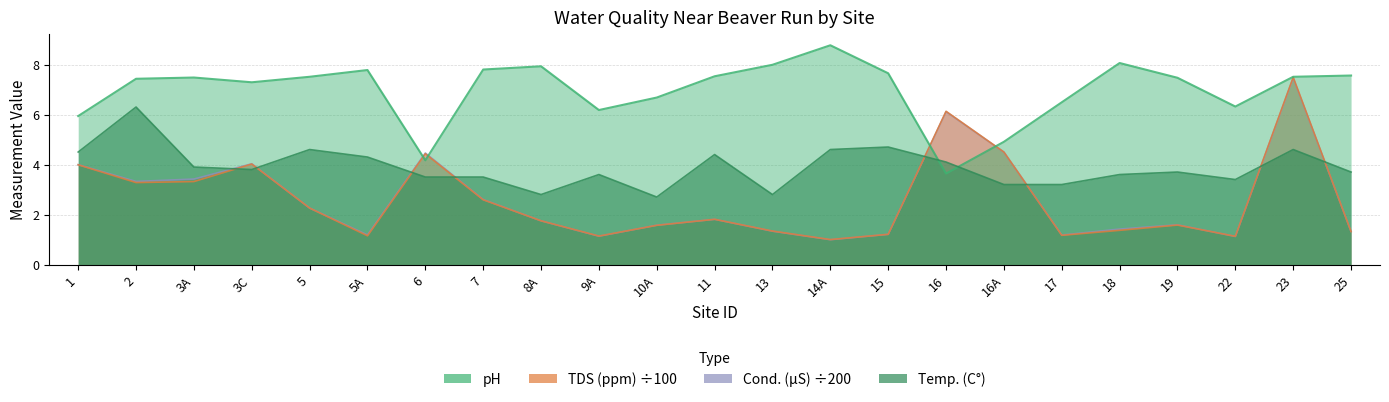

Where is the first local maximum for TDS (ppm)?

3C